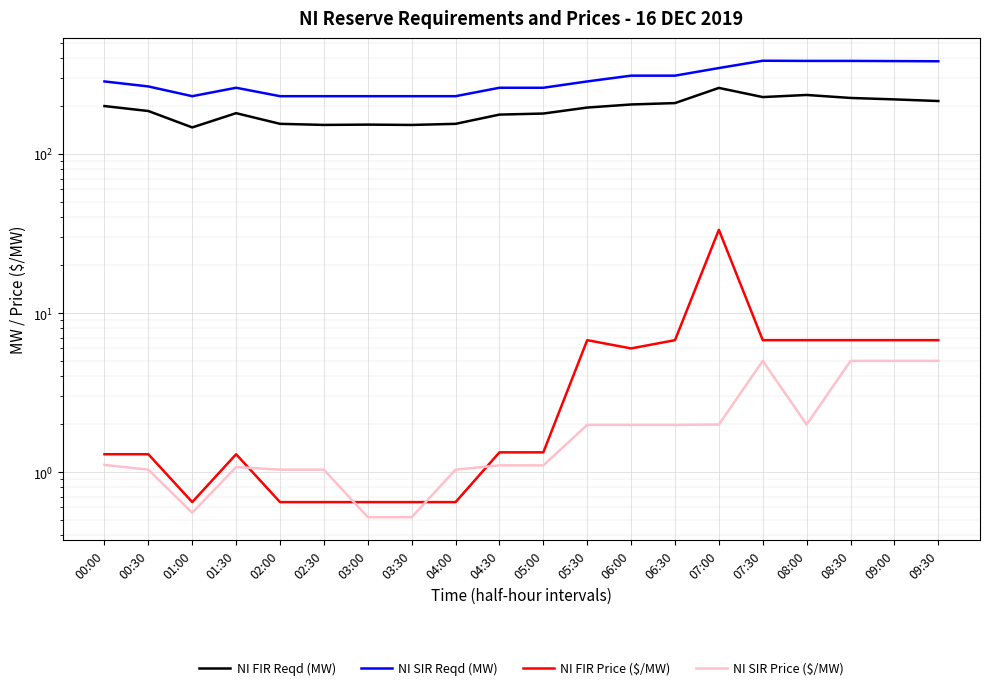

Where does the NI FIR Reqd (MW) series first go above 195?

00:00